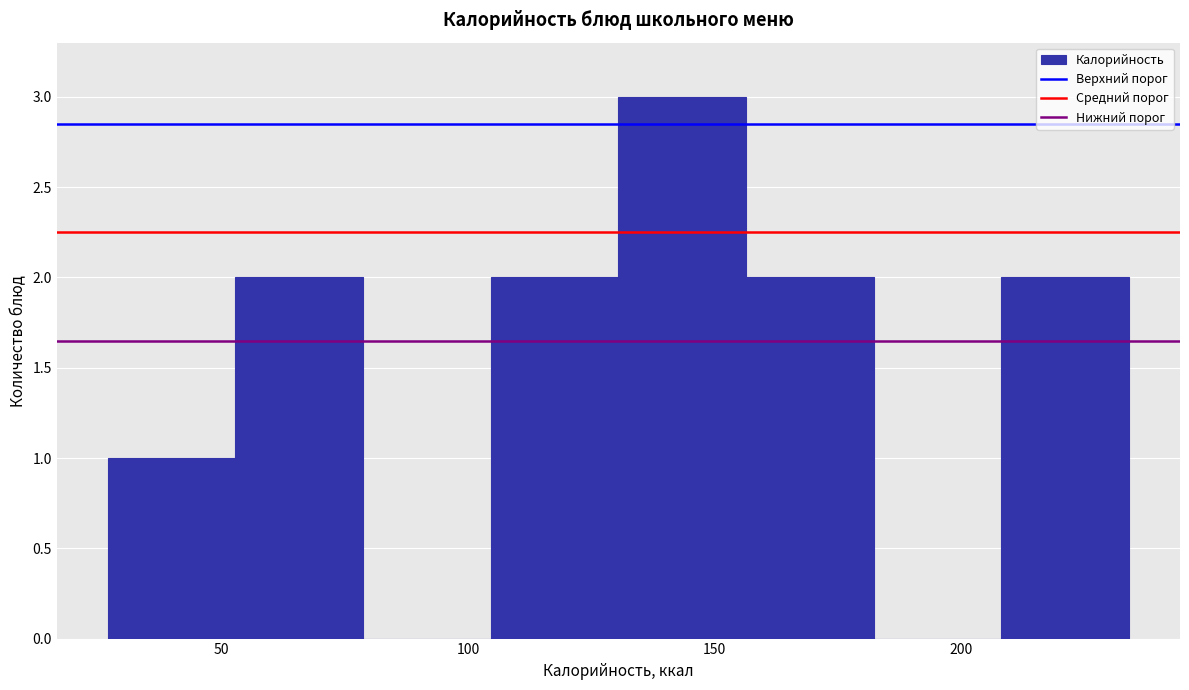

How tall is the bar that spans 155 to 180 on the x-axis? Neither the bar edges nor the heights are printed on the chart, so give them approximately, as read against the axes.

2